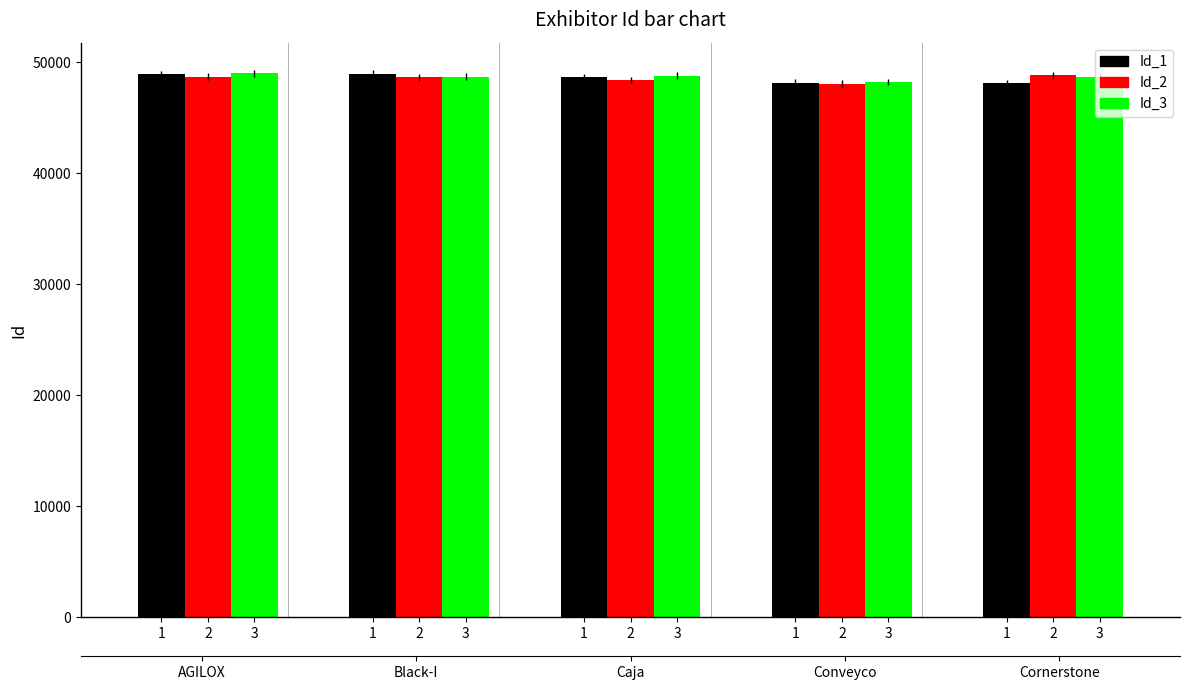

How many distinct data groups are displayed?

3